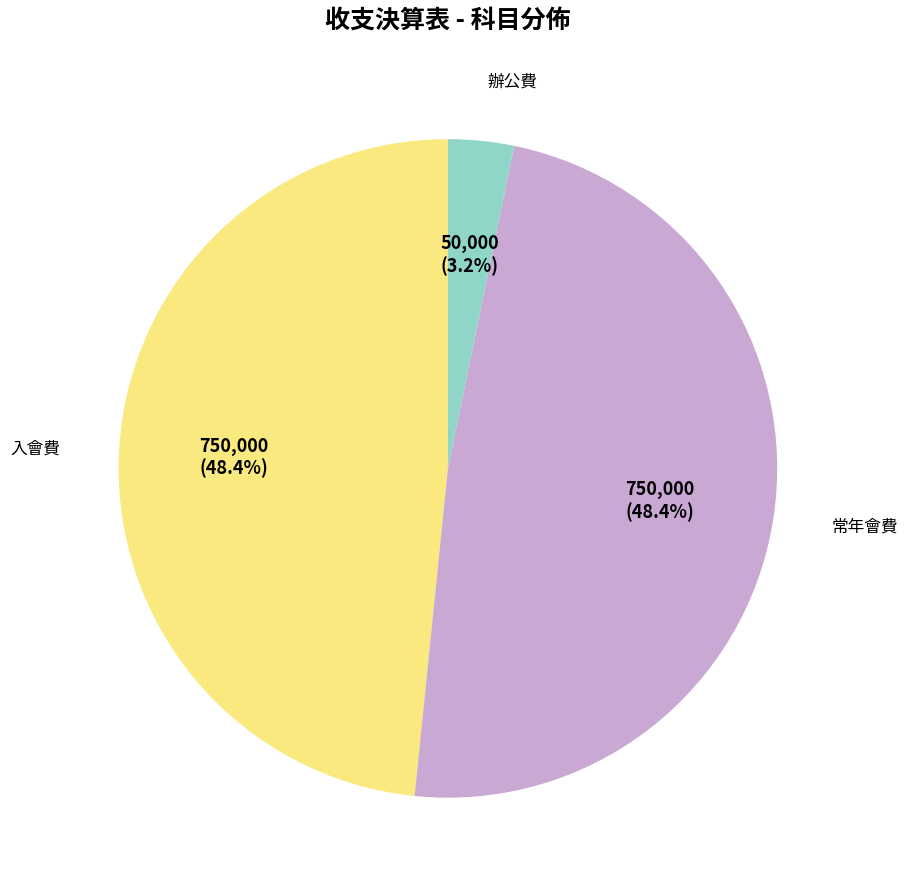

Is there any slice that represents more than half of the pie?

No